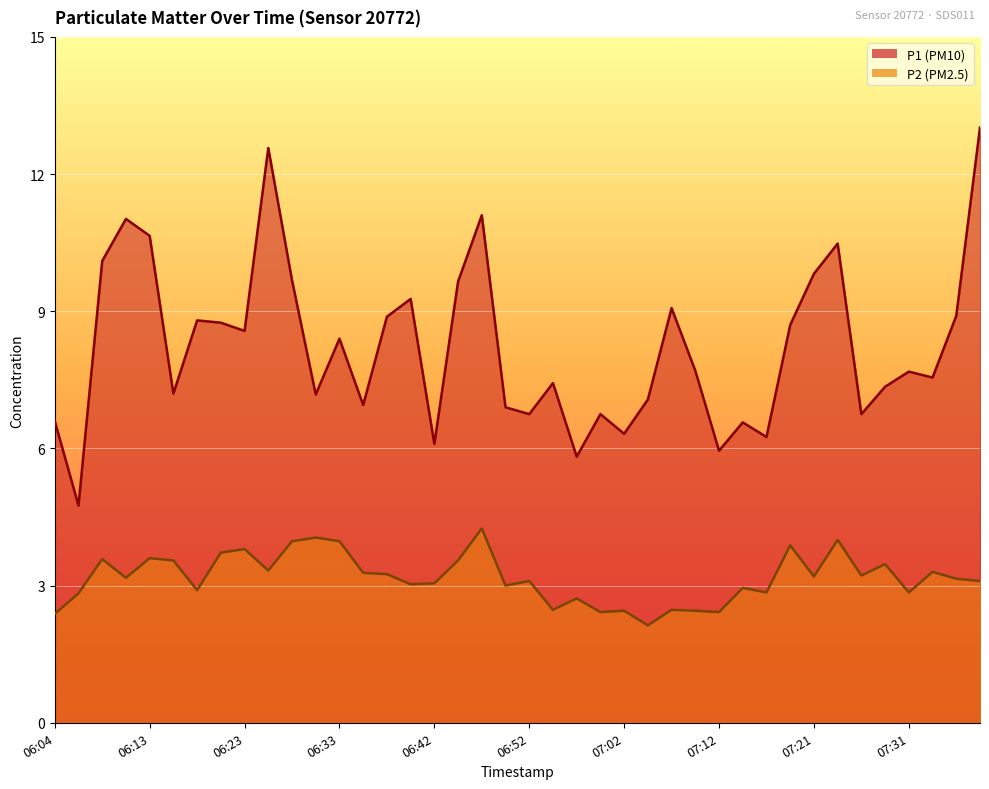

True or false: P1 and P2 cross at least once.

False